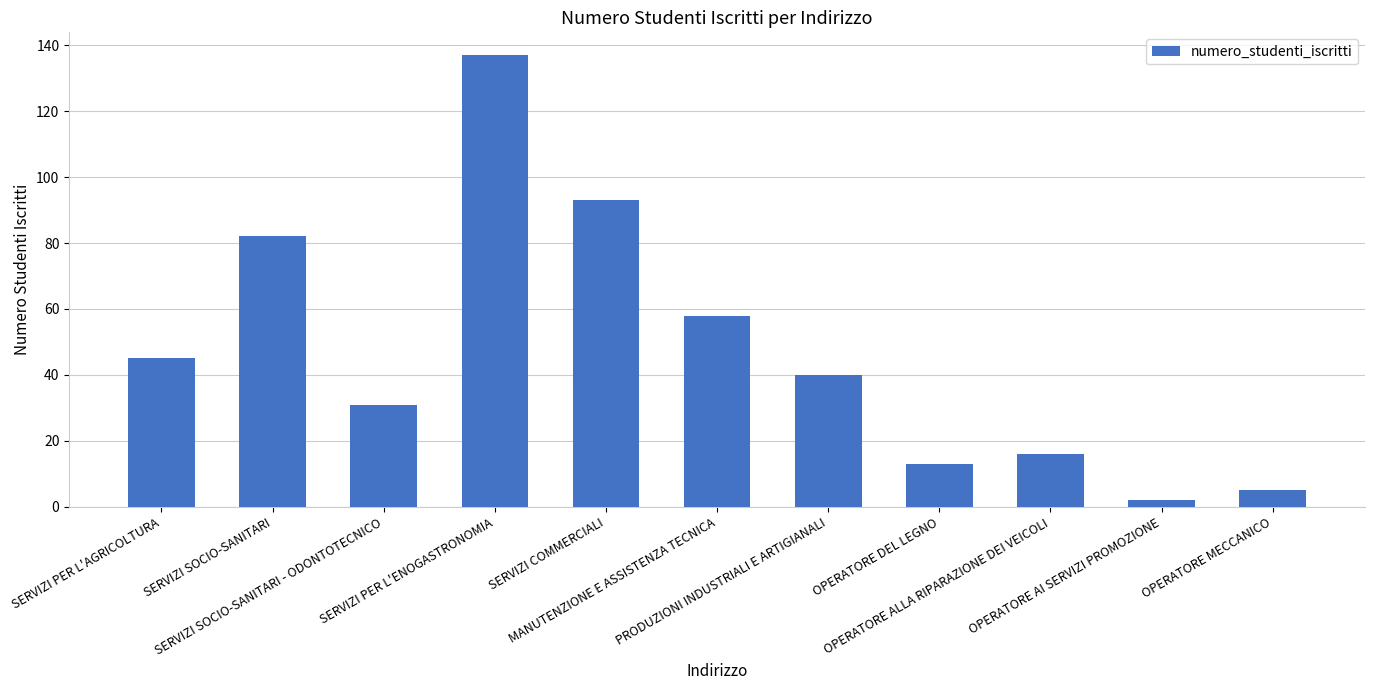

Count the number of data series in this chart.

1